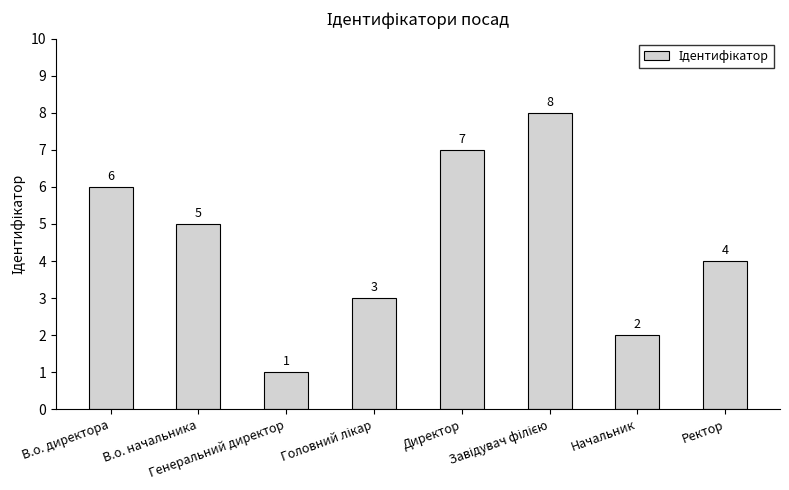

What is the sum of all values?

36